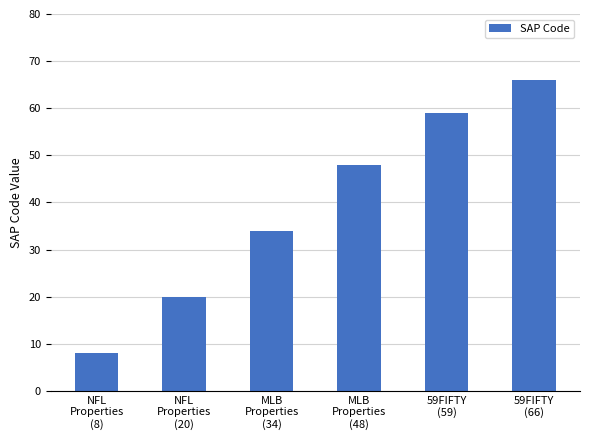

What is the difference between the maximum and minimum values?

58